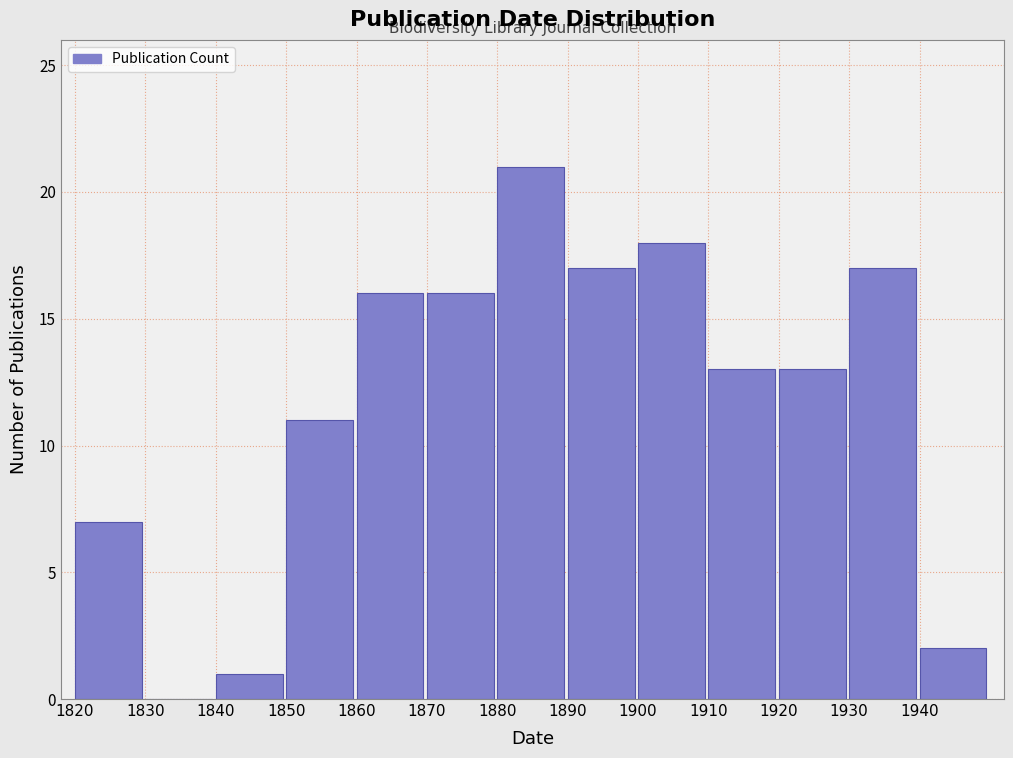

Reading left to right, list every bar in this chart as the range it spans on the x-axis followed by its height. The values are not printed on the chart, so give them approximately, as read against the axis.

1820 to 1830: 7
1830 to 1840: 0
1840 to 1850: 1
1850 to 1860: 11
1860 to 1870: 16
1870 to 1880: 16
1880 to 1890: 21
1890 to 1900: 17
1900 to 1910: 18
1910 to 1920: 13
1920 to 1930: 13
1930 to 1940: 17
1940 to 1950: 2